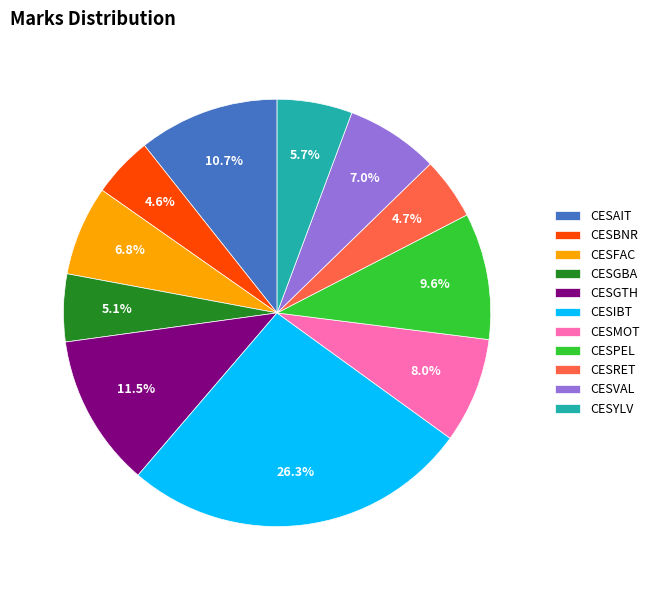

What is the ratio of the value at CESGBA to the value at CESVAL?

0.7